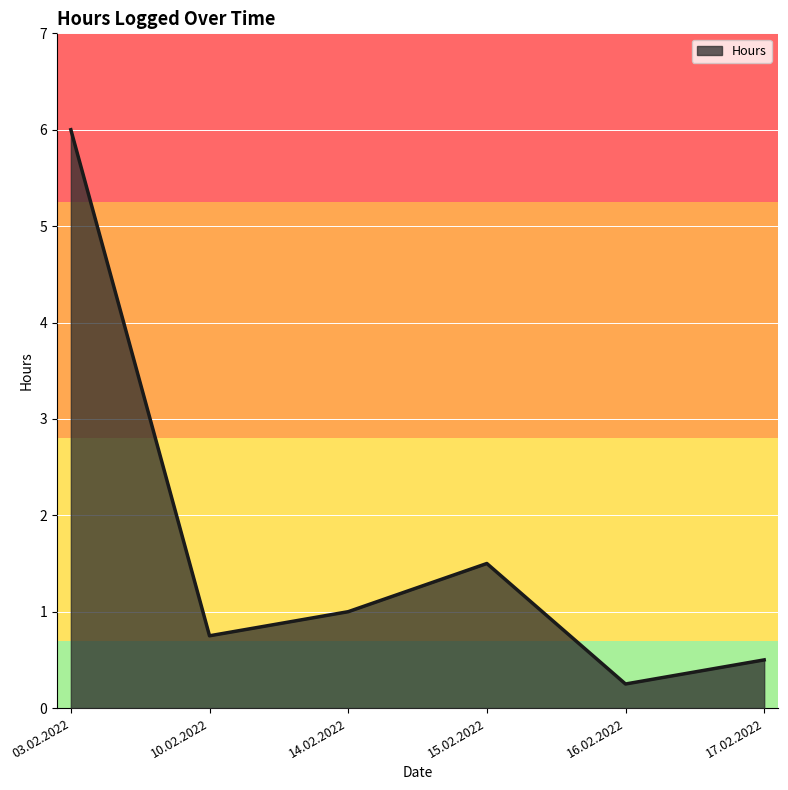

Where is the data nearest to the value 3?

15.02.2022